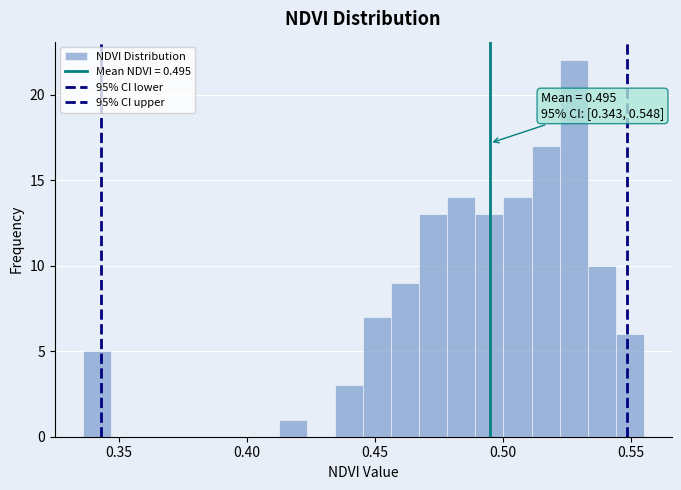

Read against the x-axis, roughly where is the centre of the tallest bar?

0.530